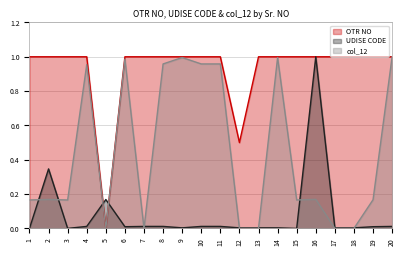

What is the difference between the highest and lowest values at 4?

1.0